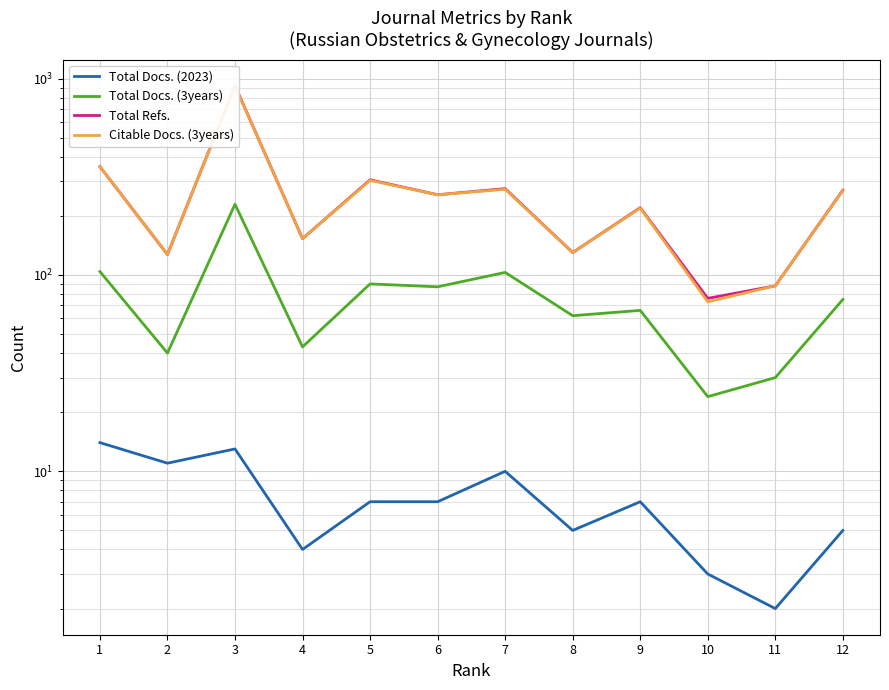

True or false: Total Refs. has more than 0 points higher than both neighbors.

True